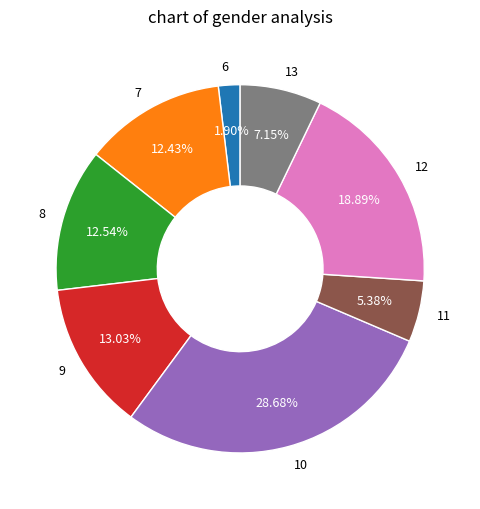

Approximately how many times larger is the value at 13 compared to 11?

1.3